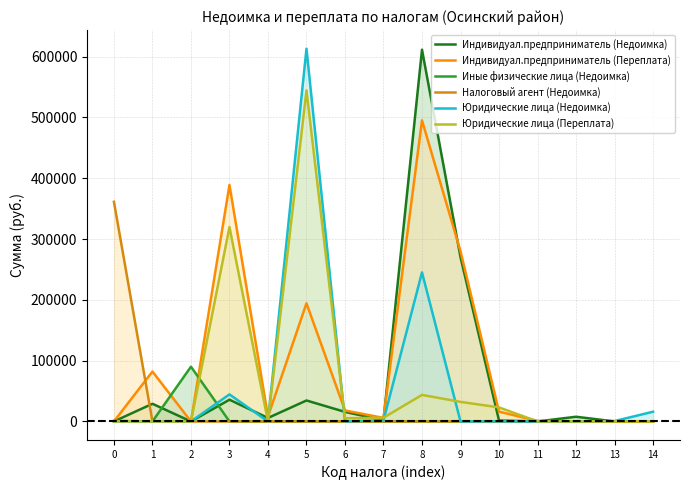

What are all the series names shown in the legend?

Индивидуал.предприниматель (Недоимка), Индивидуал.предприниматель (Переплата), Иные физические лица (Недоимка), Налоговый агент (Недоимка), Юридические лица (Недоимка), Юридические лица (Переплата)